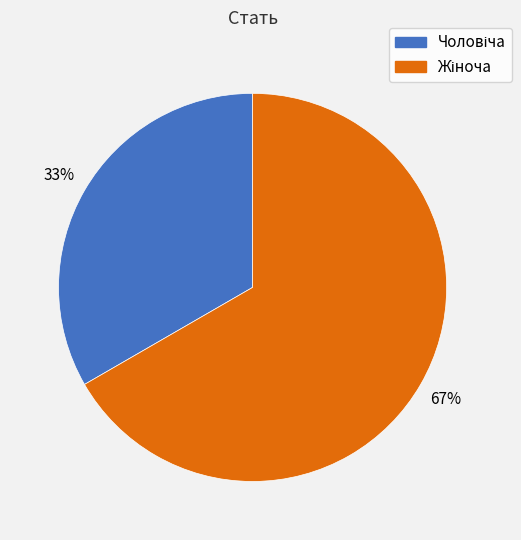

To the nearest percent, what is the average slice percentage?

50%